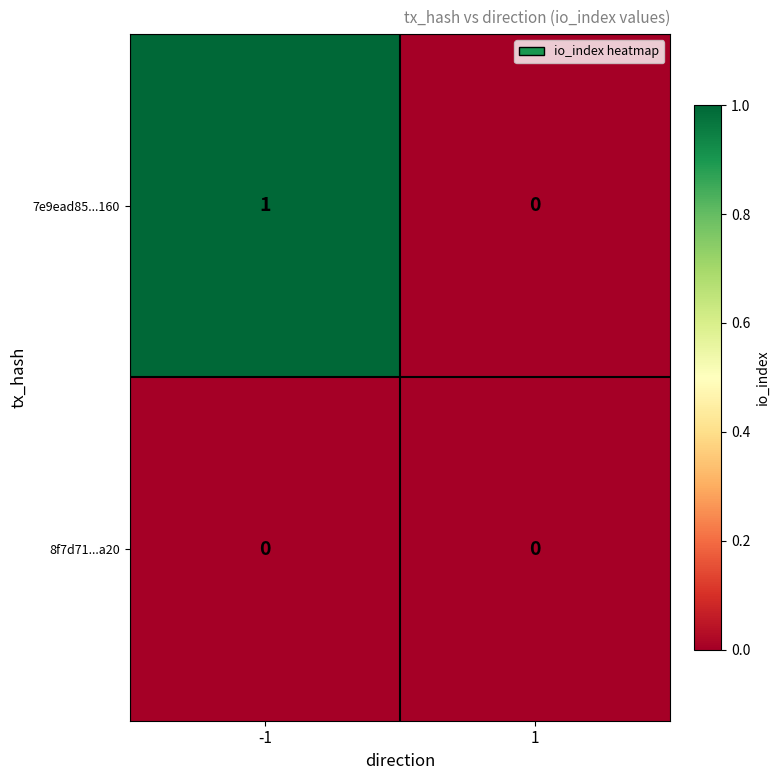

Reading left to right, extract all data points from this chart.

7e9ead85...160: 1	0
8f7d71...a20: 0	0